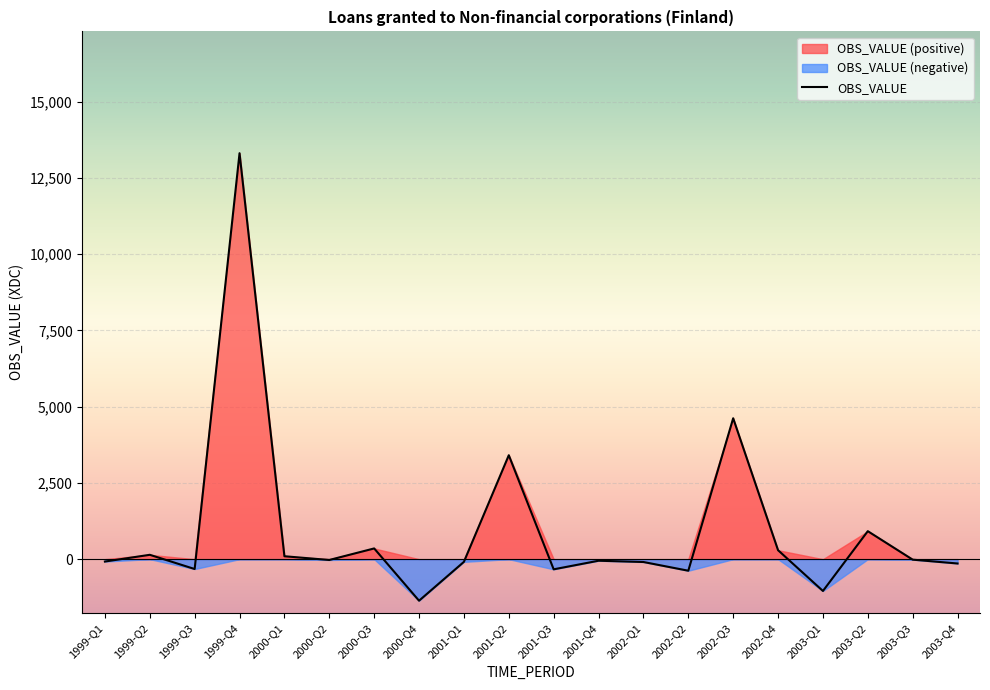

True or false: the data shows 20912 at 1999-Q4.

False